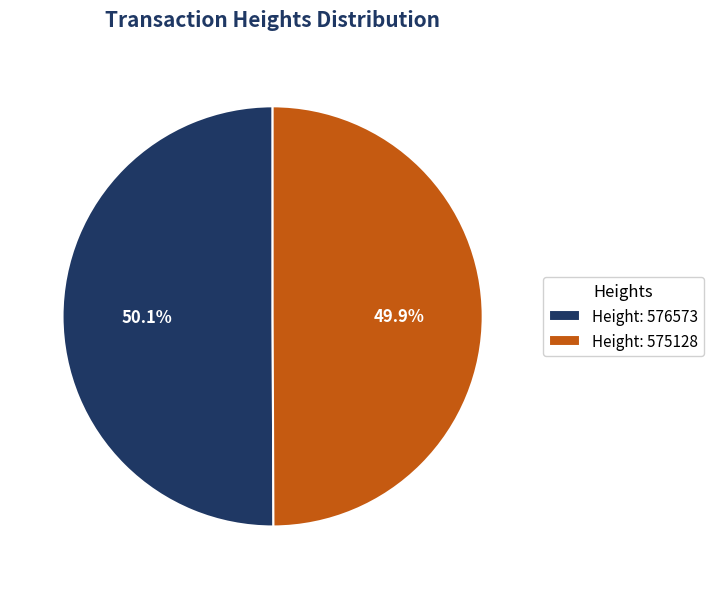

How much of the chart is everything except Height: 575128?

50.1%